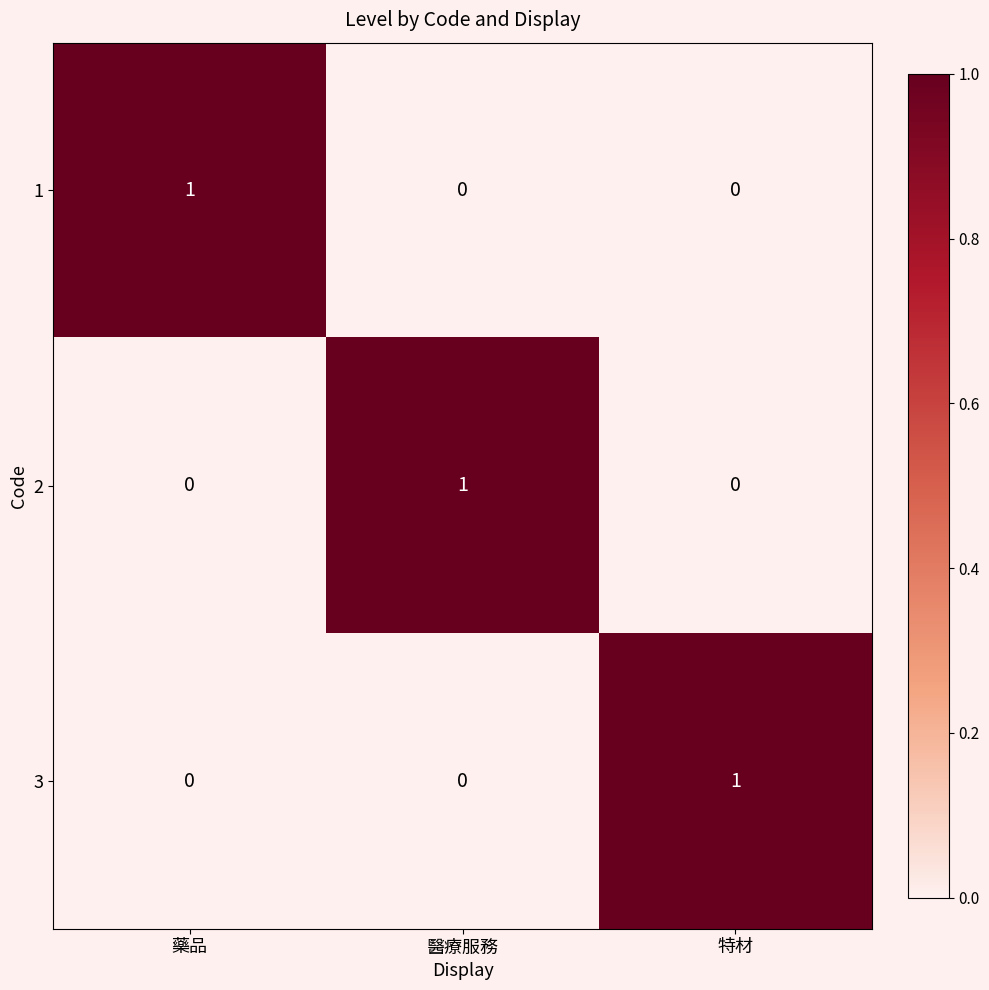

At how many categories does at least one series exceed 0?

3